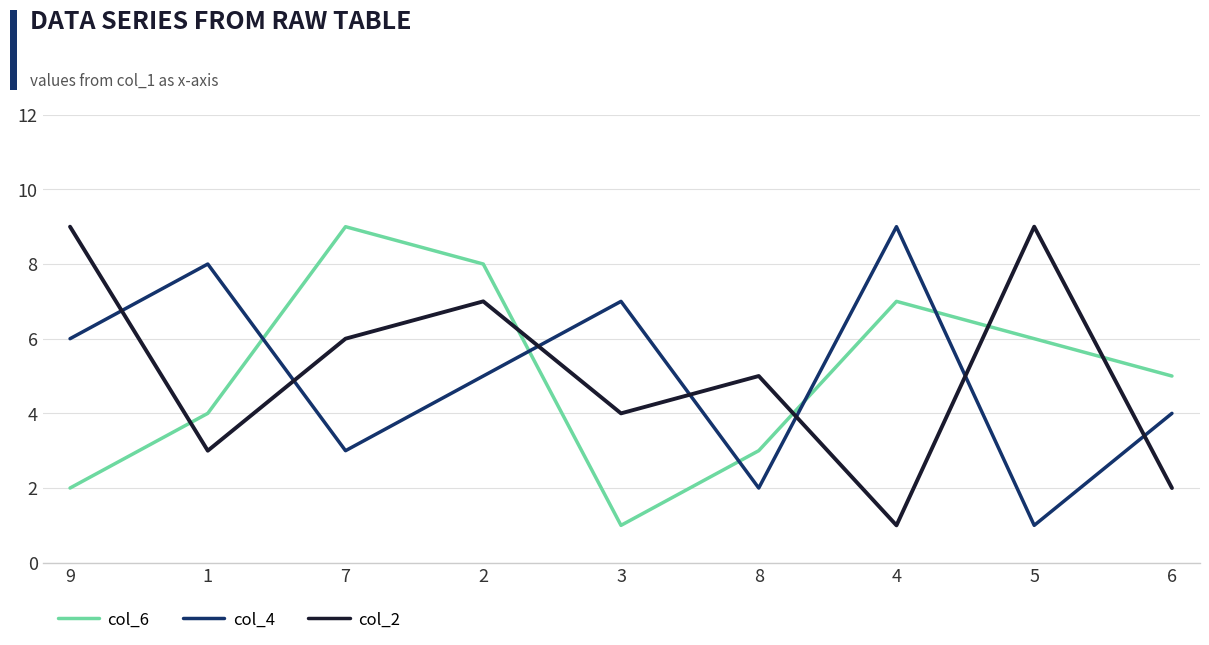

What position from the right is 5?

2